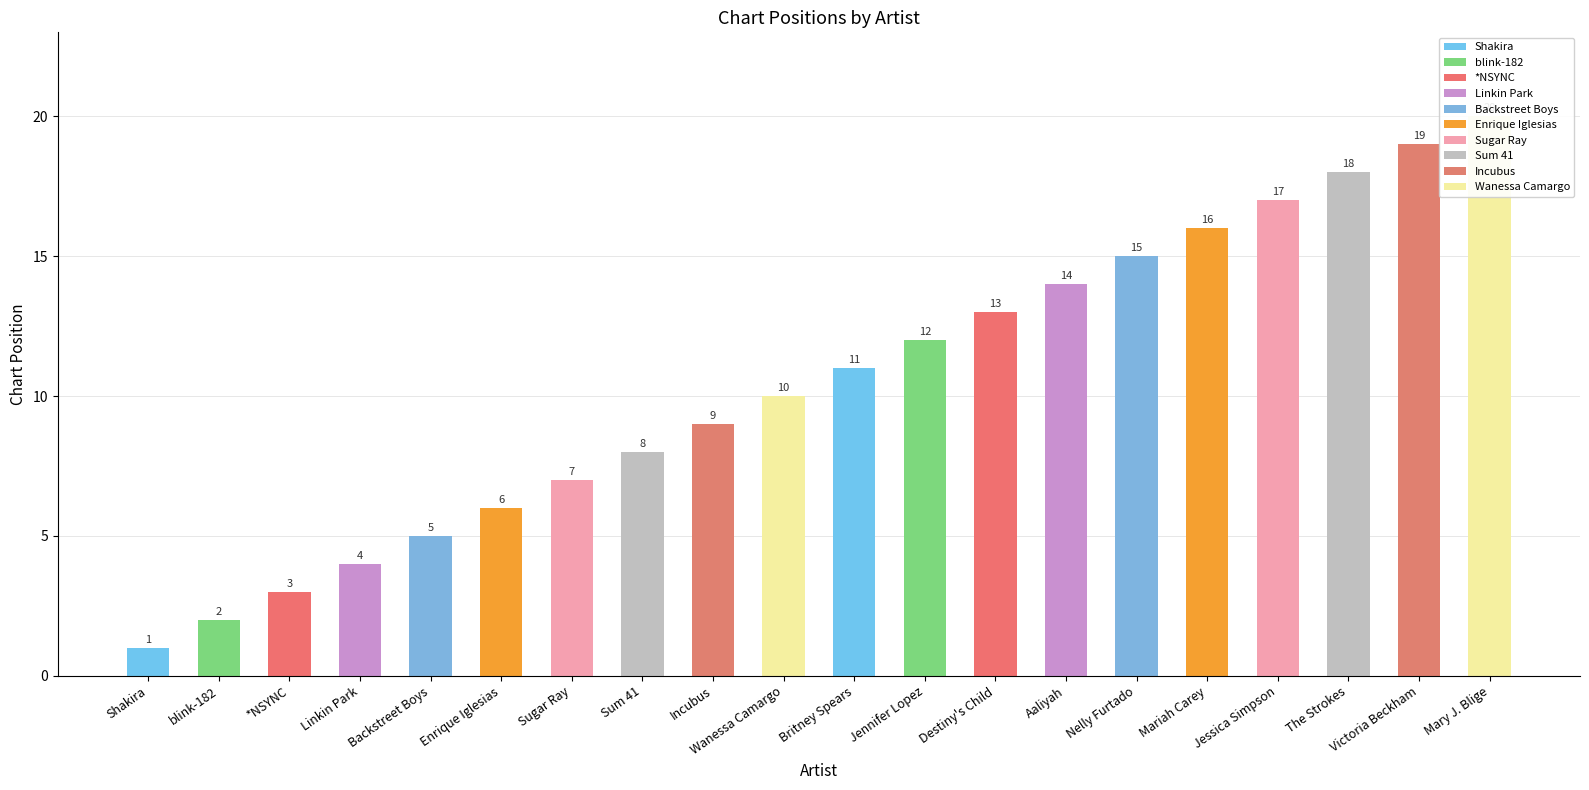

List the labels in order of value, largest first.

Mary J. Blige, Victoria Beckham, The Strokes, Jessica Simpson, Mariah Carey, Nelly Furtado, Aaliyah, Destiny's Child, Jennifer Lopez, Britney Spears, Wanessa Camargo, Incubus, Sum 41, Sugar Ray, Enrique Iglesias, Backstreet Boys, Linkin Park, *NSYNC, blink-182, Shakira